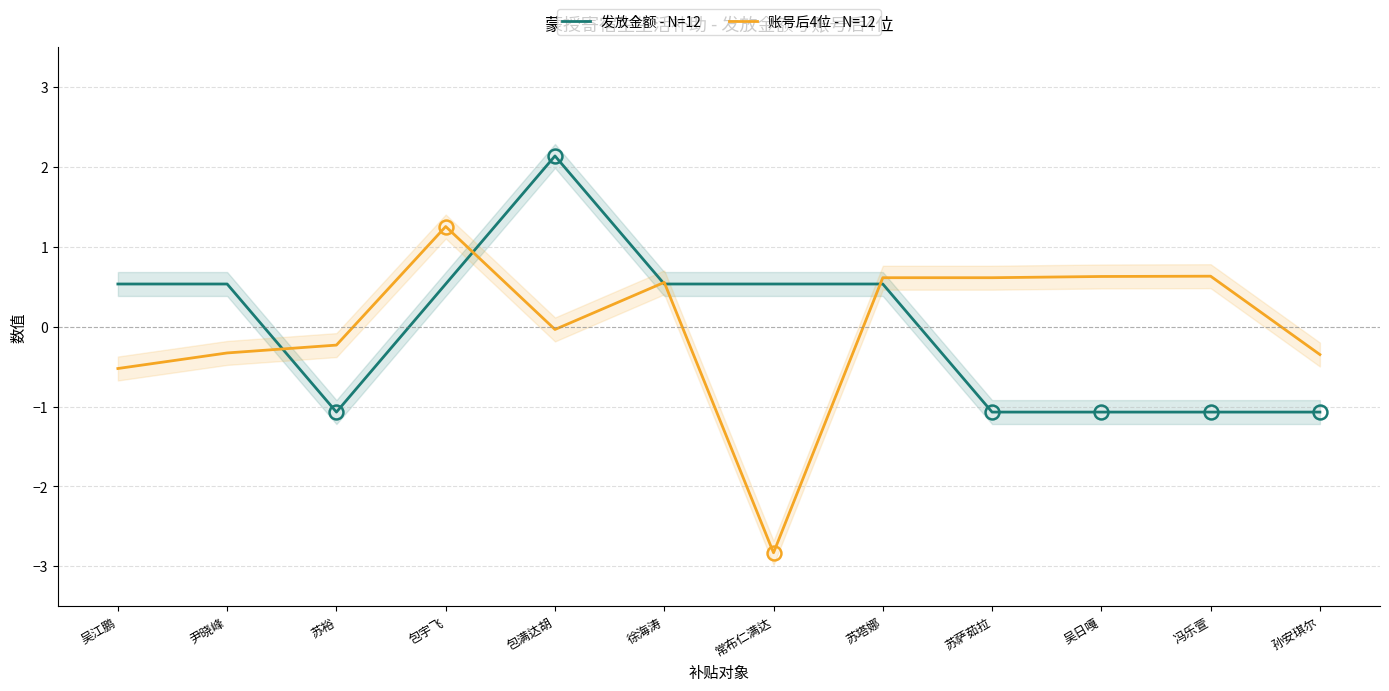

What is the difference between the second highest and minimum values in the 发放金额 - N=12 series?

1.6